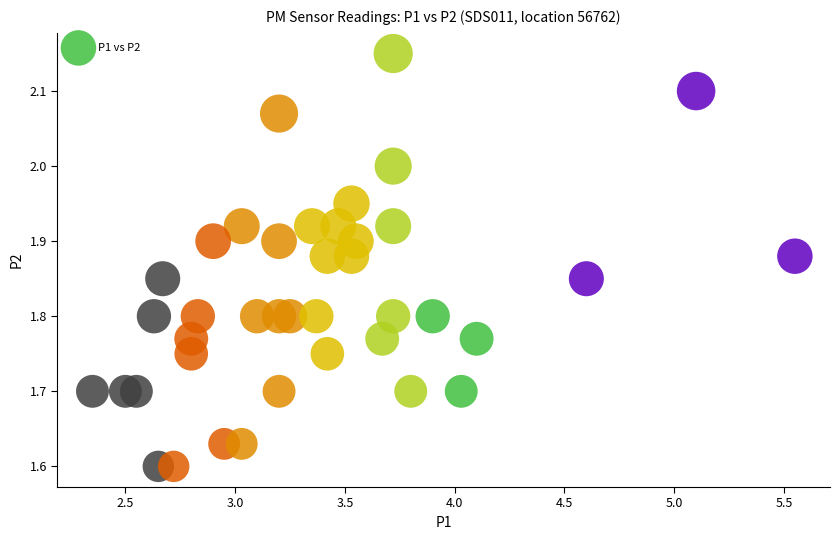

What is the range of X values (max minus min)?

3.2